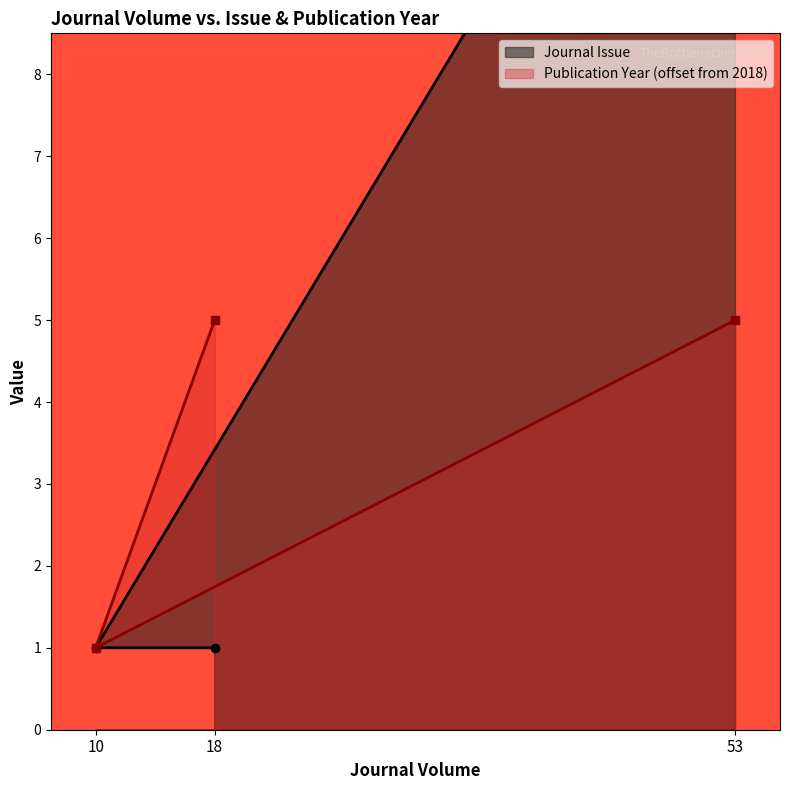

What are all the series names shown in the legend?

Journal Issue, Publication Year